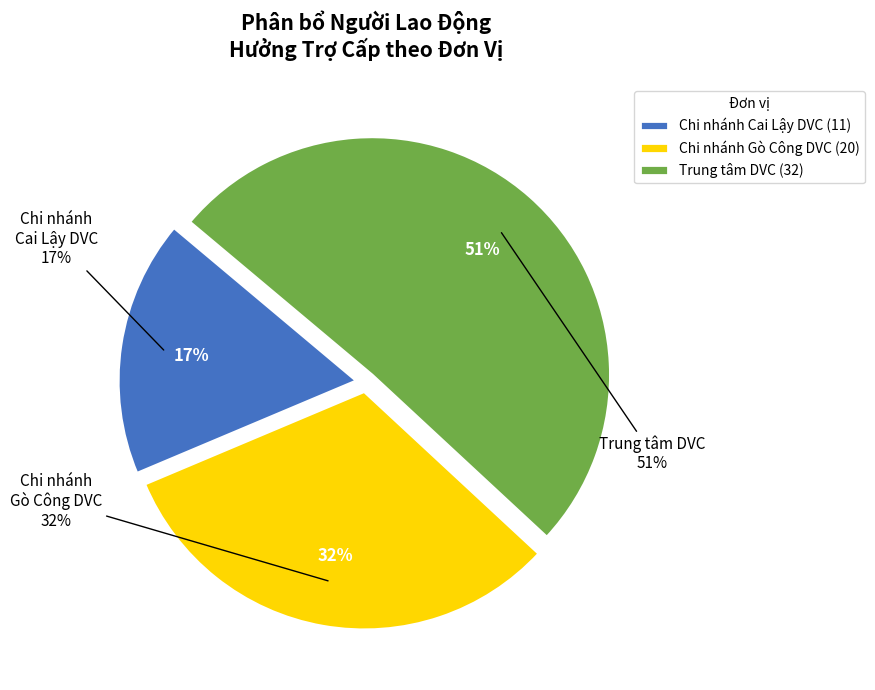

To the nearest percent, what percentage of the pie is Chi nhánh Cai Lậy DVC?

17%